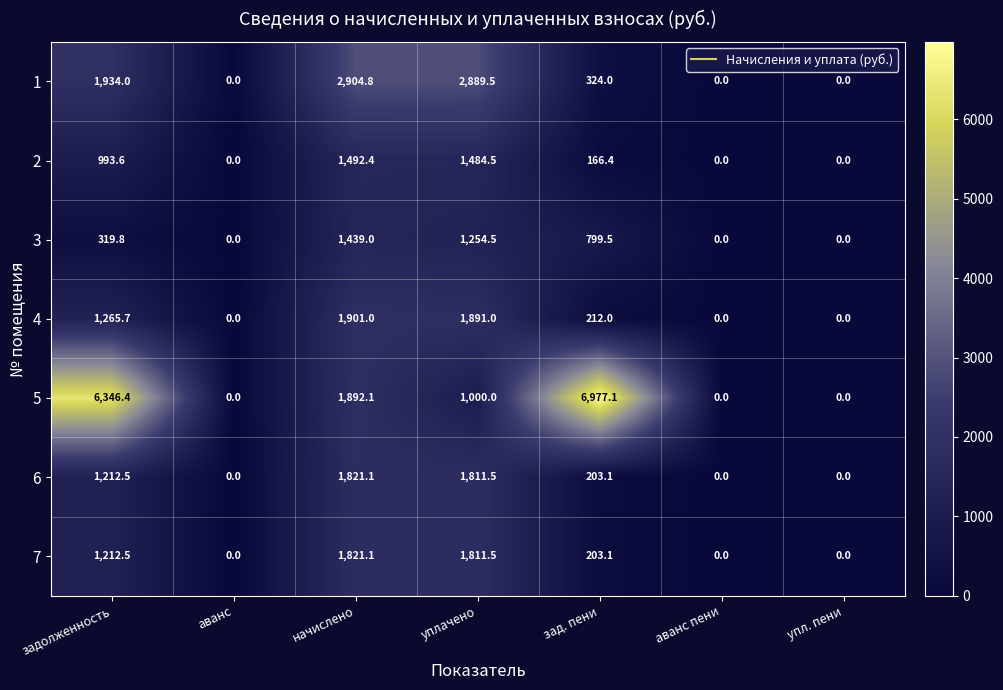

At how many categories does at least one series exceed 6814?

1